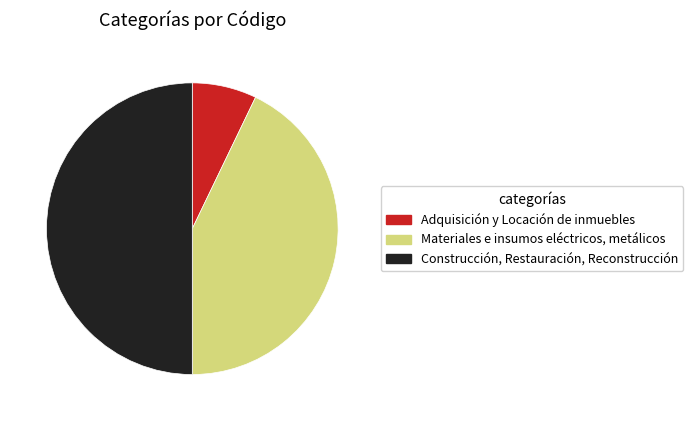

Do Construcción, Restauración, Reconstrucción and Materiales e insumos eléctricos, metálicos together represent more than half of the pie?

Yes